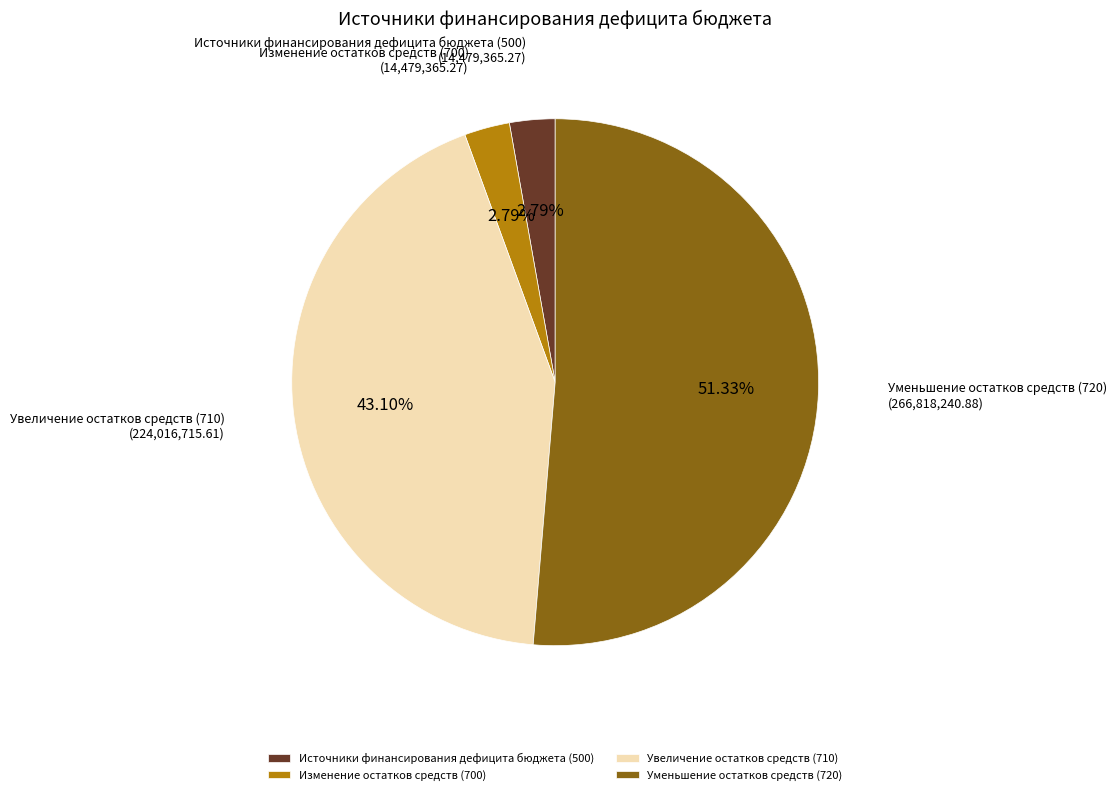

Do Увеличение остатков средств (710) and Источники финансирования дефицита бюджета (500) together represent more than half of the pie?

No